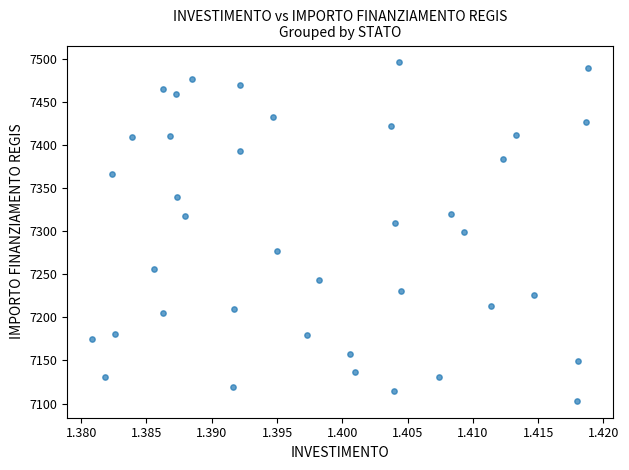

What is the range of Y values (max minus min)?

392.5